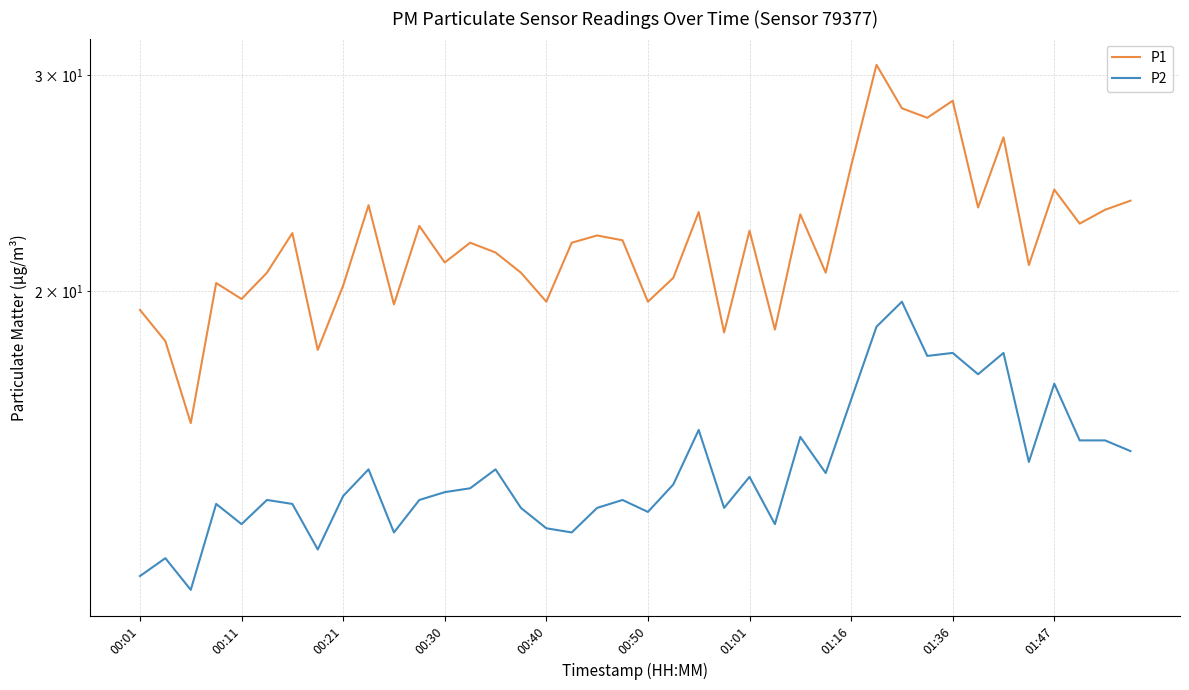

How many values in the P2 series exceed 13?

31